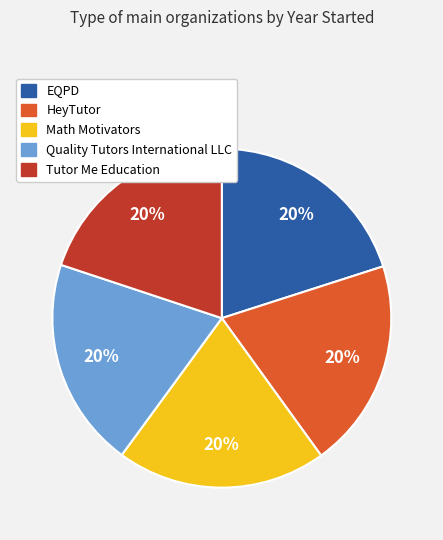

To the nearest percent, what percentage of the pie is EQPD?

20%